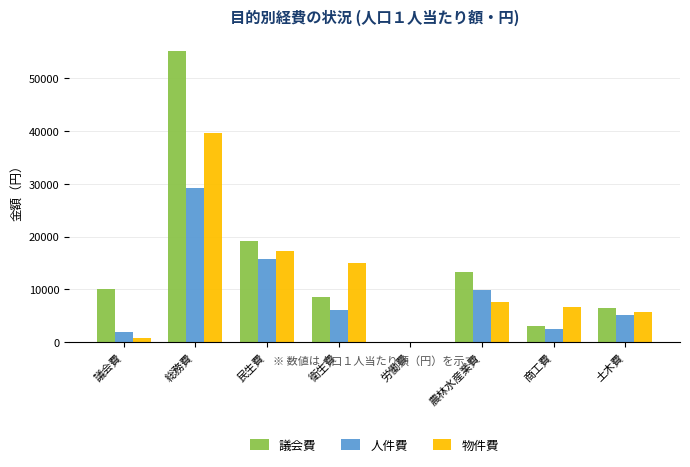

Which series has the largest total across all categories?

議会費